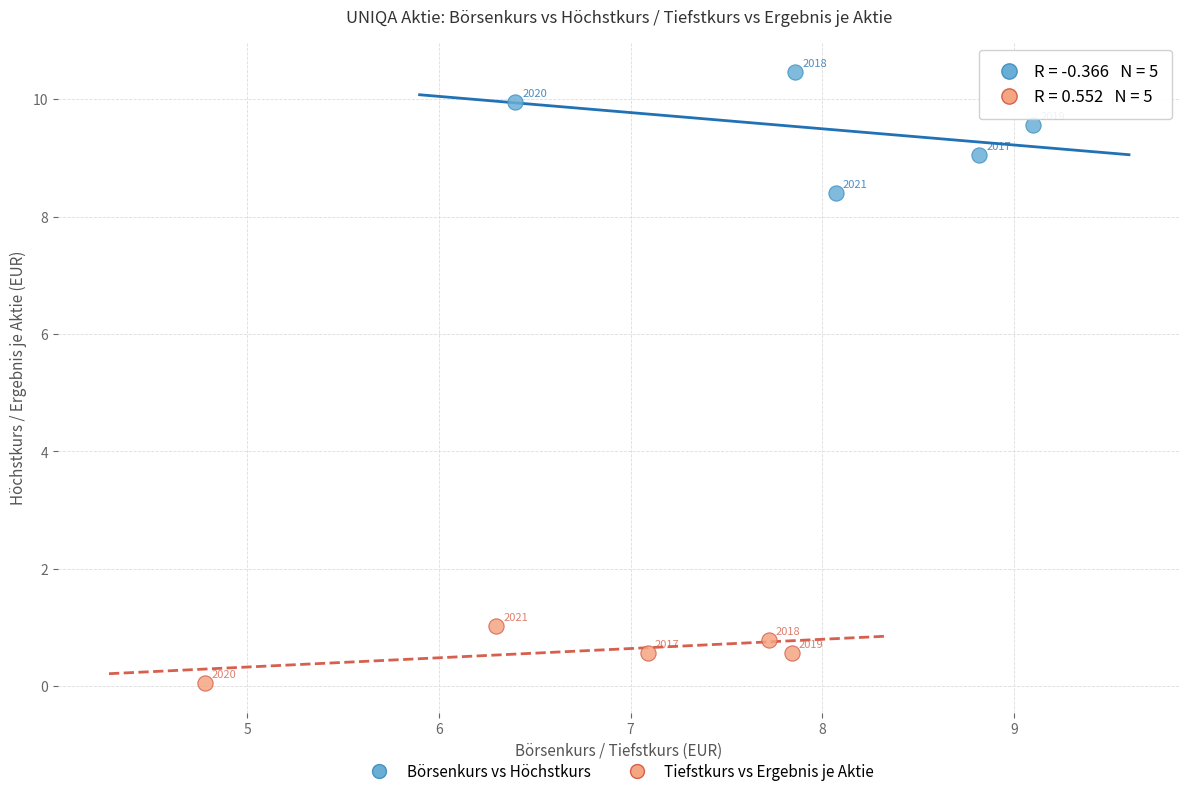

Which series has the widest spread of Y values?

Börsenkurs vs Höchstkurs